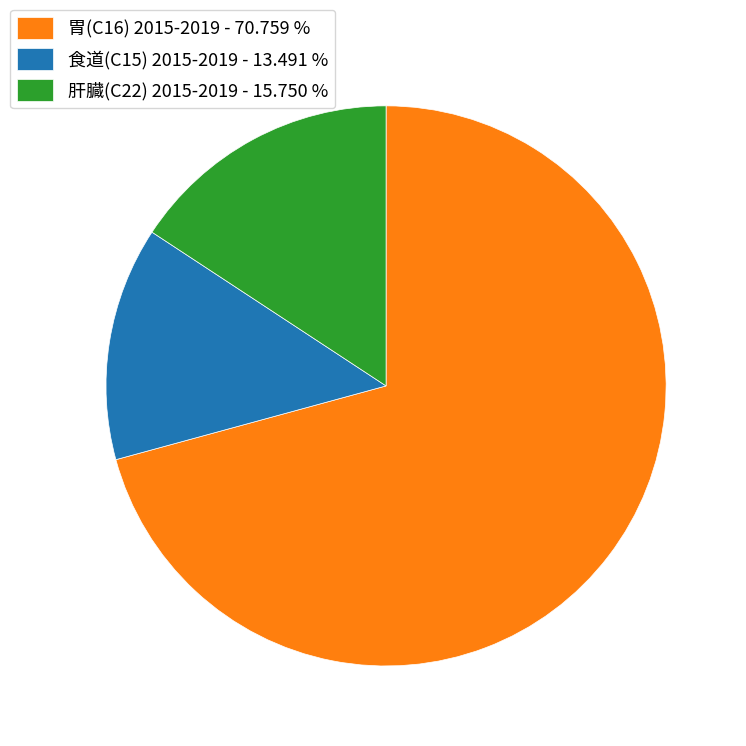

Count the number of slices in the pie.

3